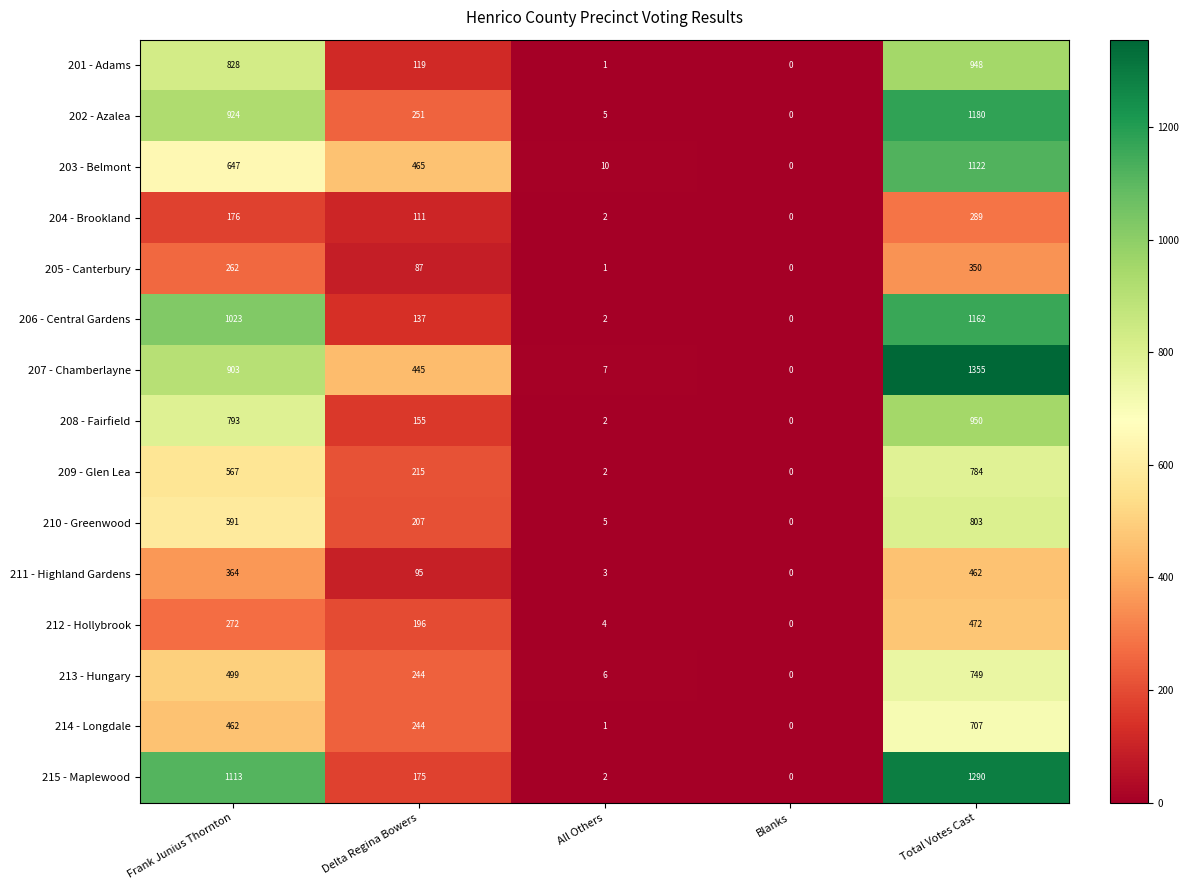

Where is 201 - Adams nearest to the value 474?

Frank Junius Thornton